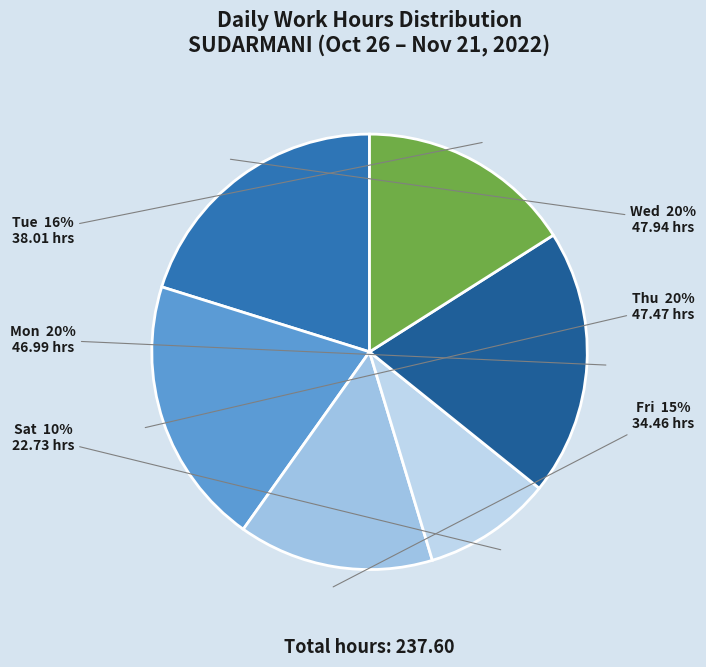

Combined, do Fri and Thu account for over 50%?

No